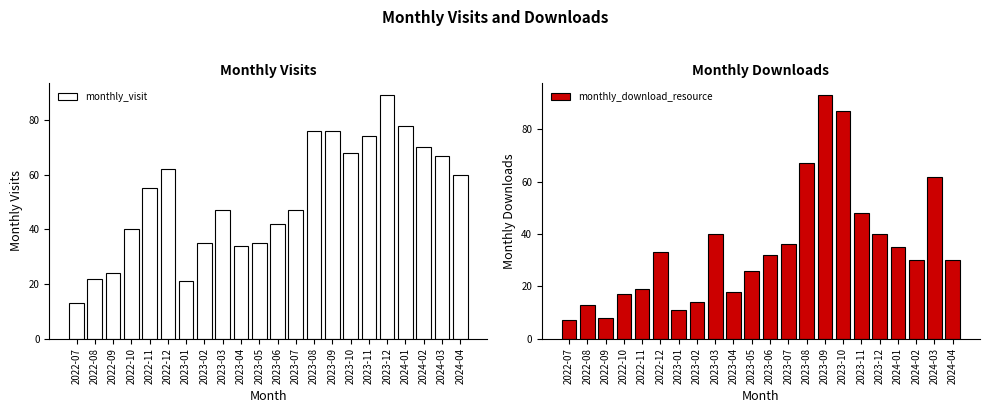

Between 2023-02 and 2023-04, which series saw the biggest shift?

monthly_download_resource